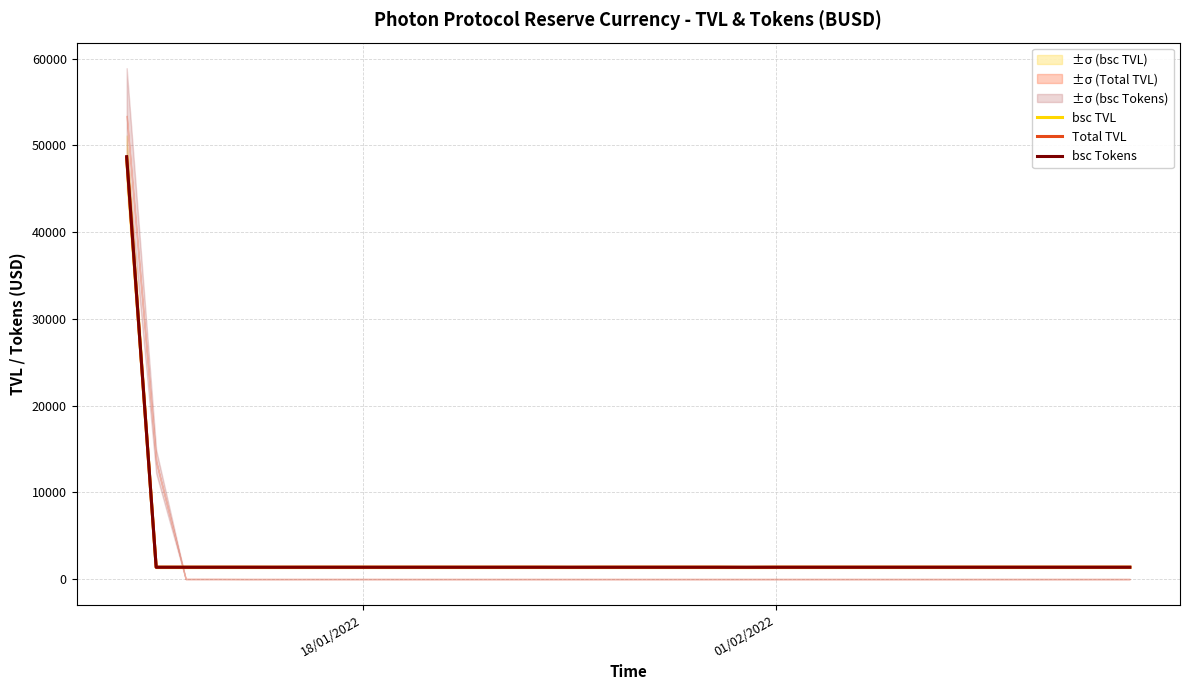

True or false: bsc TVL has more than 1 interior local peaks.

True